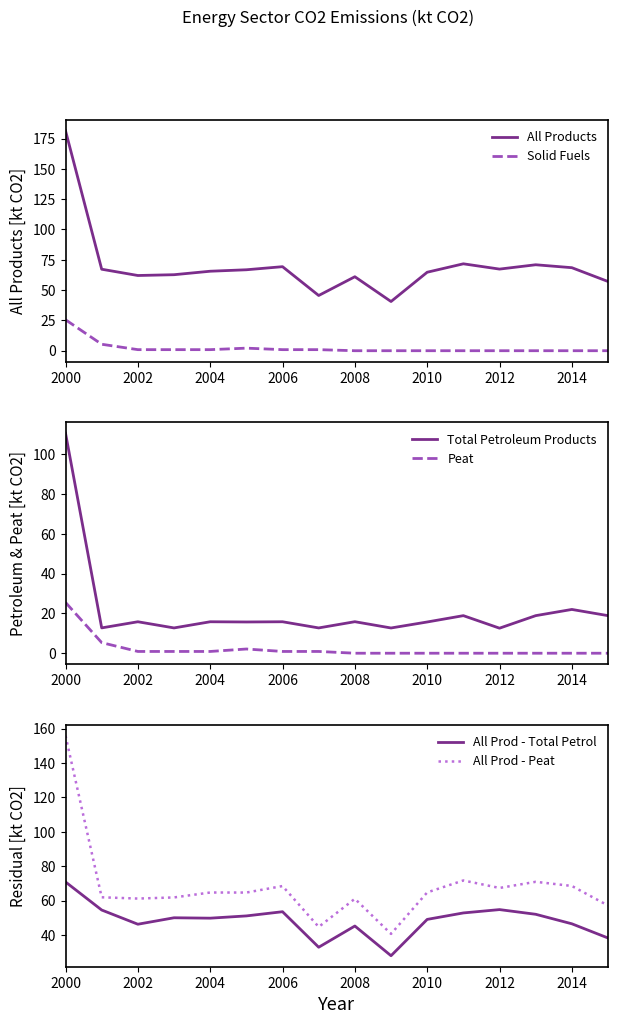

True or false: All Prod - Total Petrol and All Products cross at least once.

False